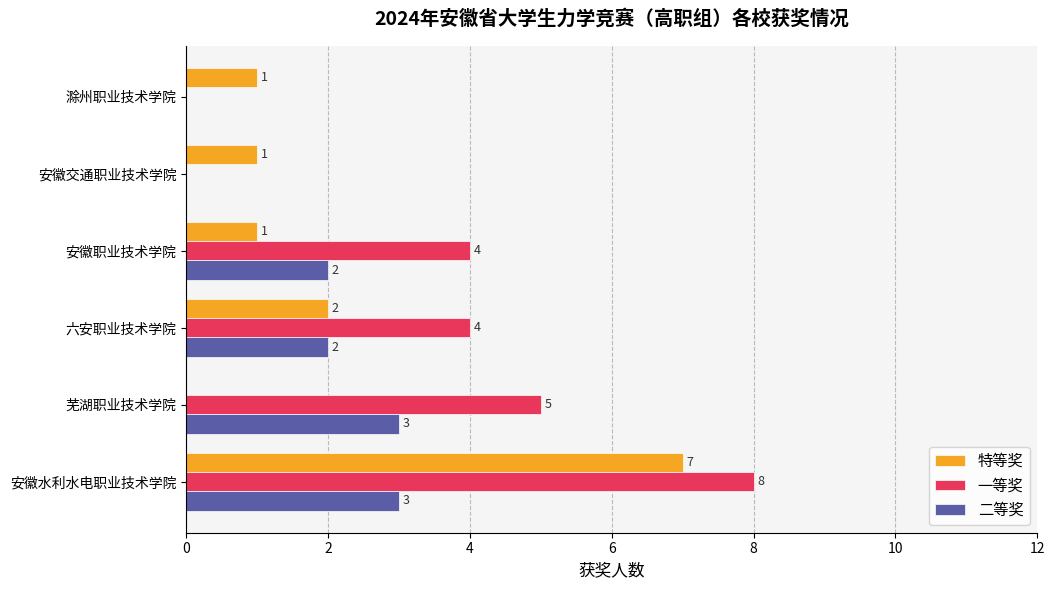

Which series changed the most between 安徽水利水电职业技术学院 and 六安职业技术学院?

特等奖